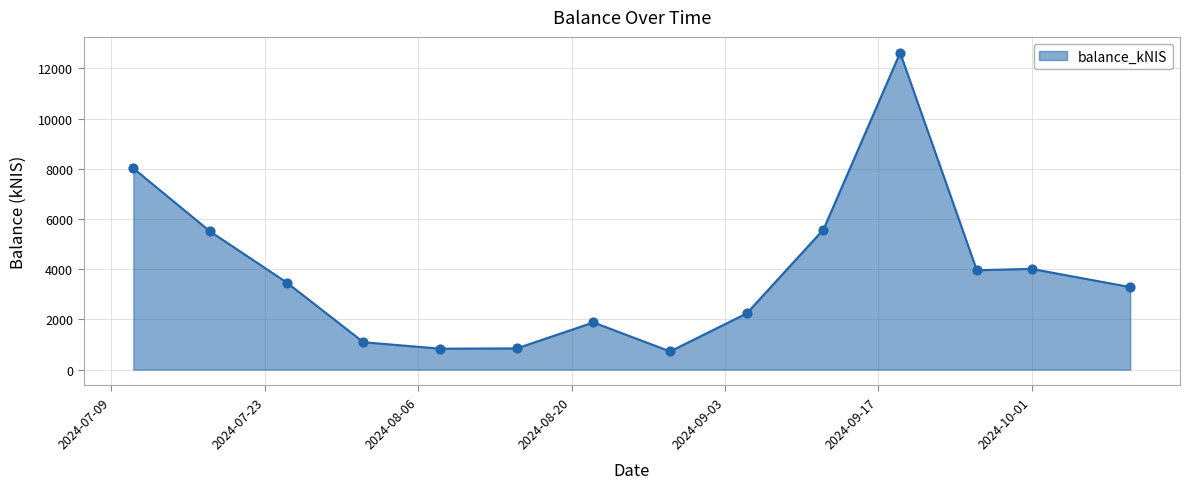

What is the difference between the maximum and minimum values?

11901.7